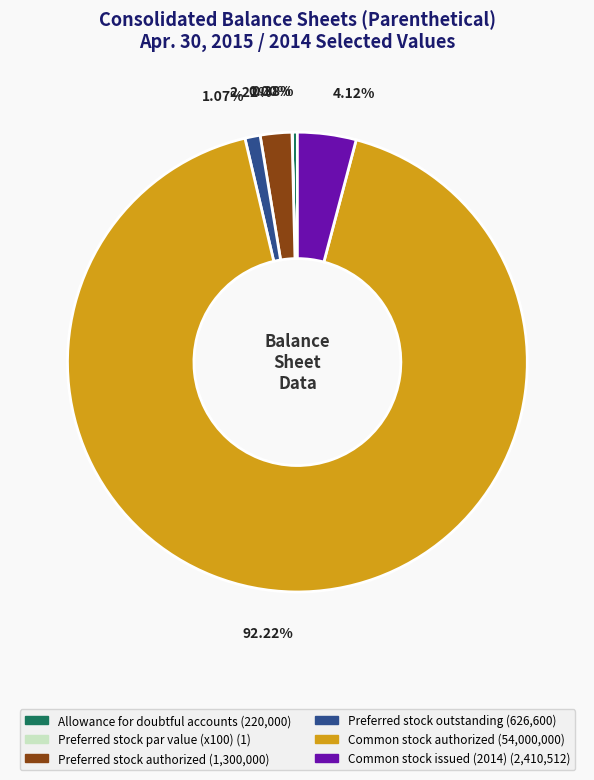

Which category has the biggest portion of the pie?

Common stock authorized